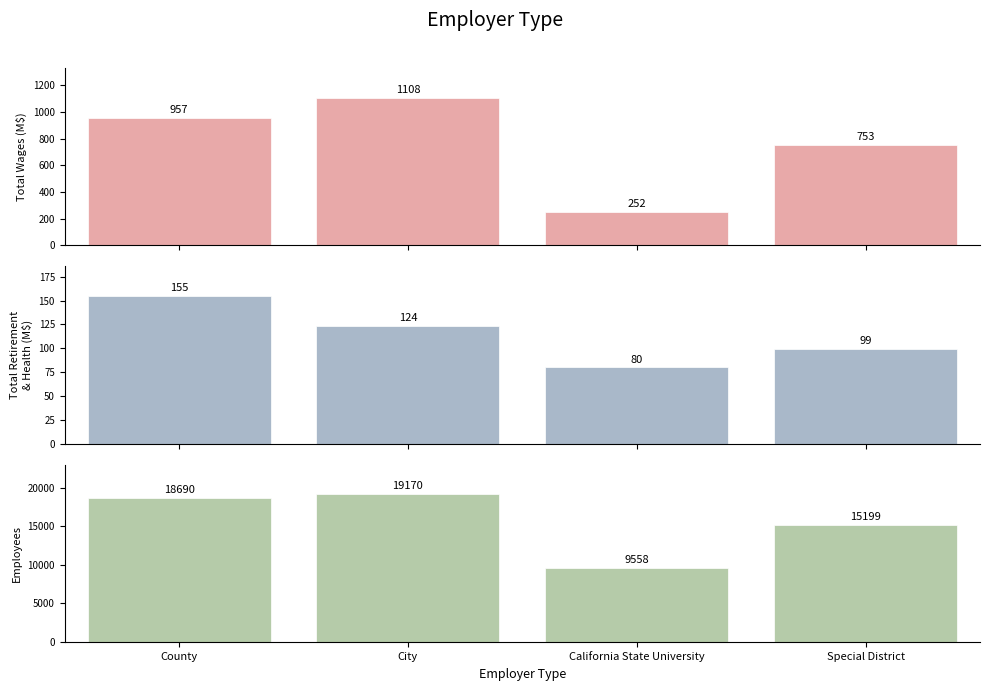

Which category has the highest value across all series?

City